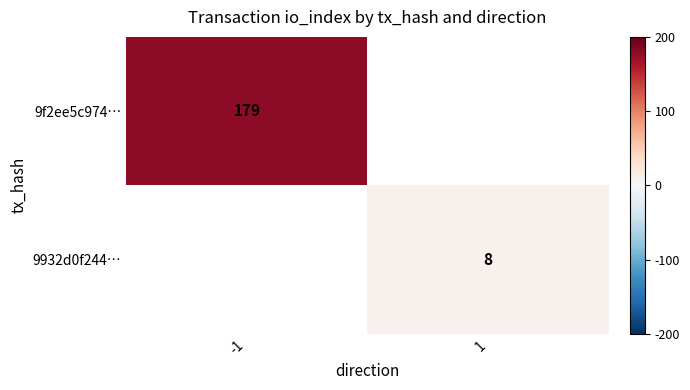

At which label is 9f2ee5c974… closest to 0?

-1